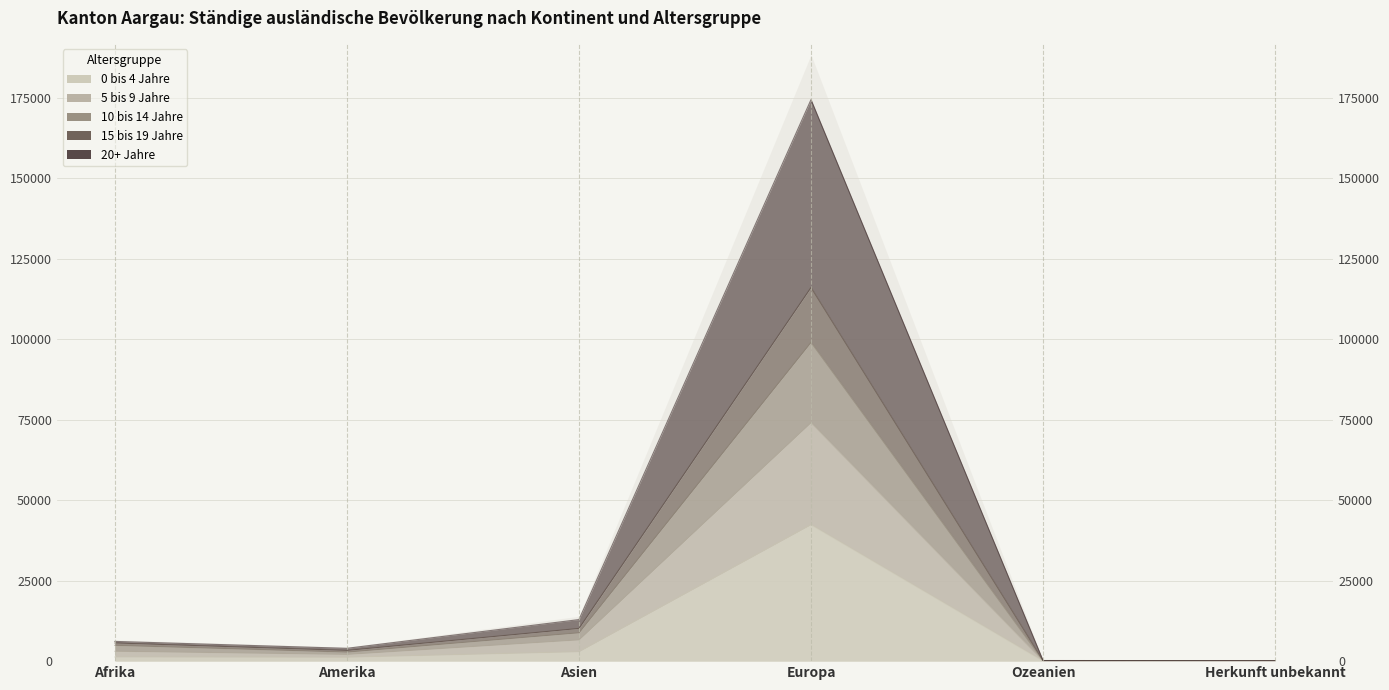

True or false: 10 bis 14 Jahre and 5 bis 9 Jahre intersect in this chart.

False